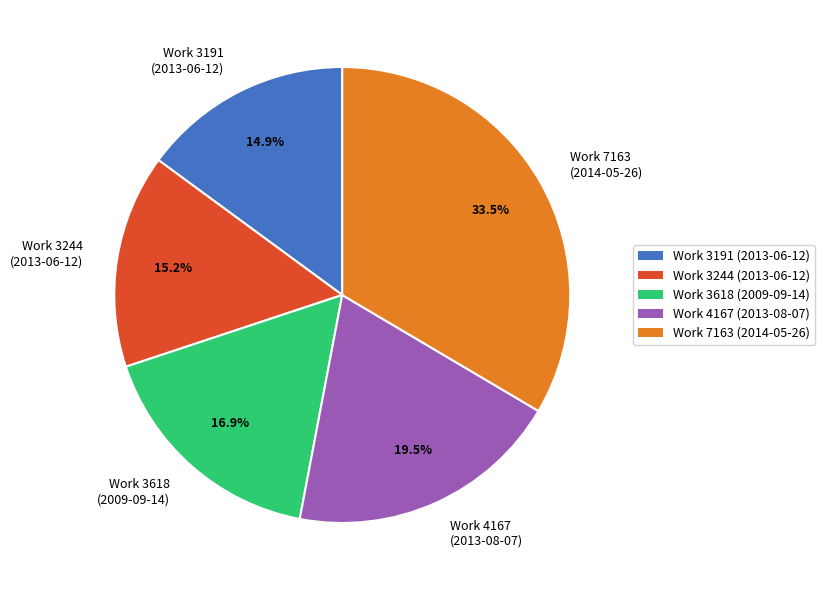

Do Work 4167 (2013-08-07) and Work 3191 (2013-06-12) together represent more than half of the pie?

No